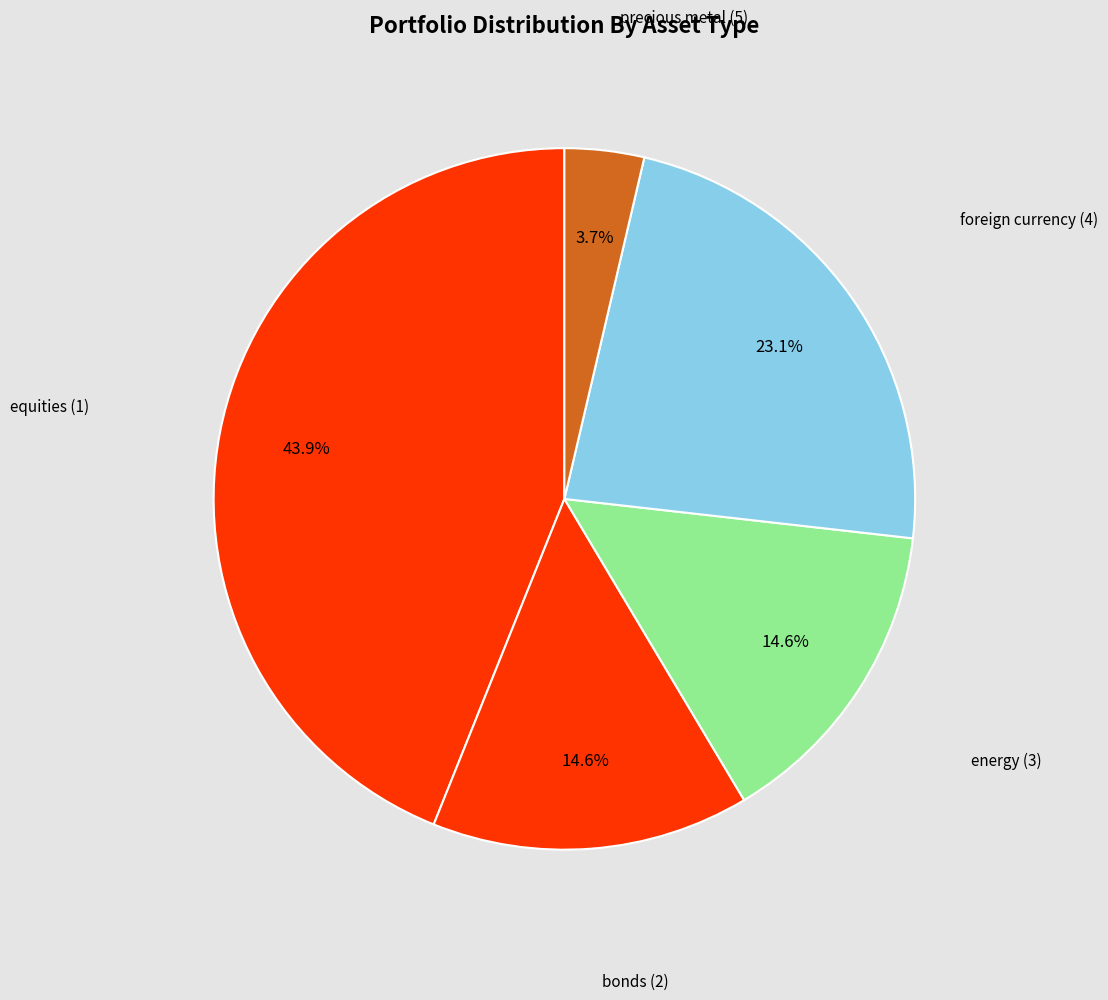

Which slice is the smallest?

precious metal (5)